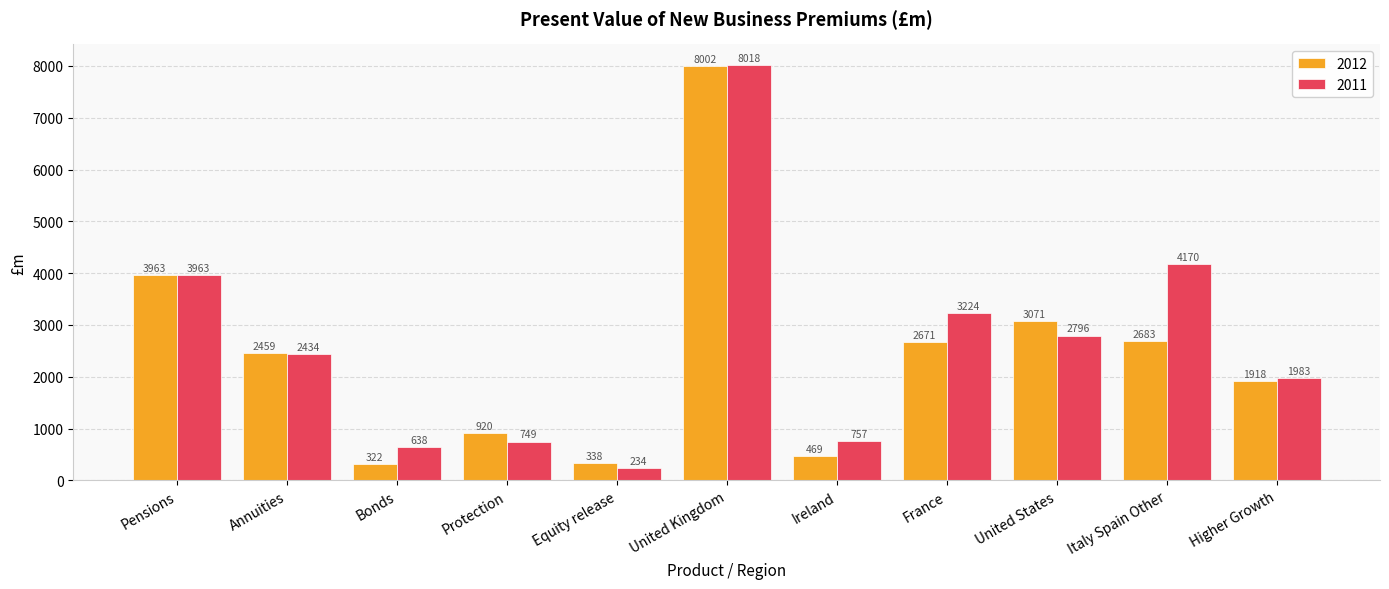

What are all the series names shown in the legend?

2012, 2011